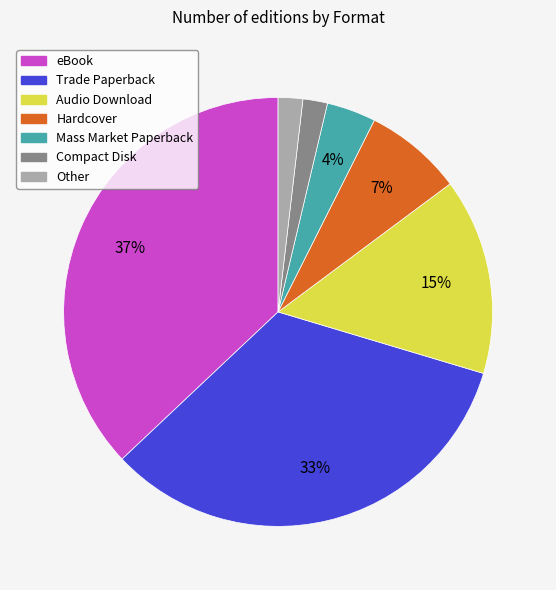

Which has a higher value, Hardcover or Mass Market Paperback?

Hardcover